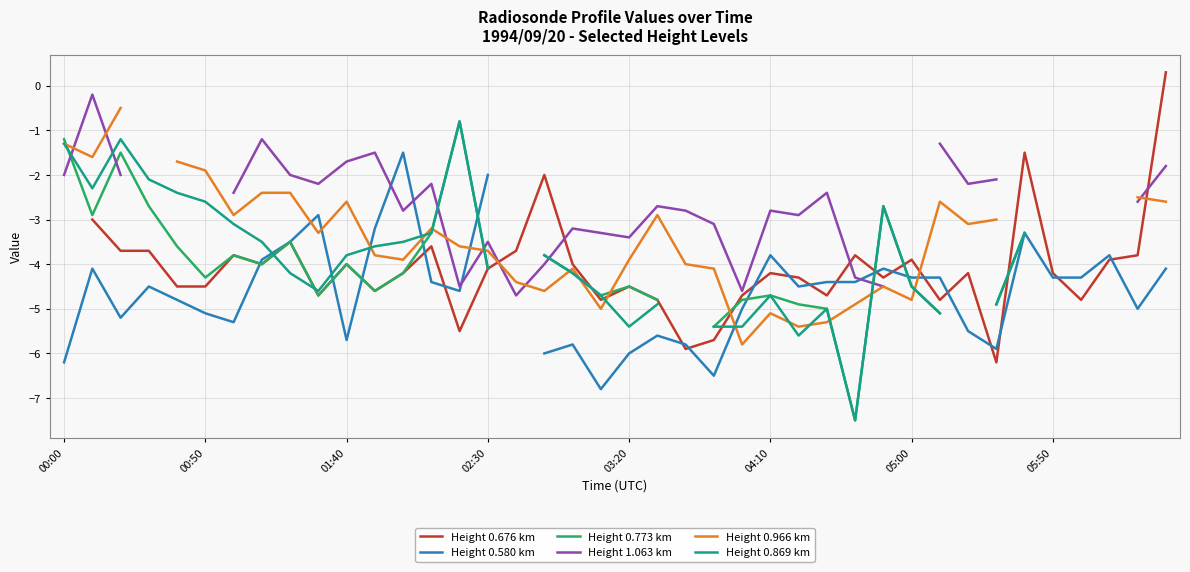

What is the maximum value shown in the chart?

0.3